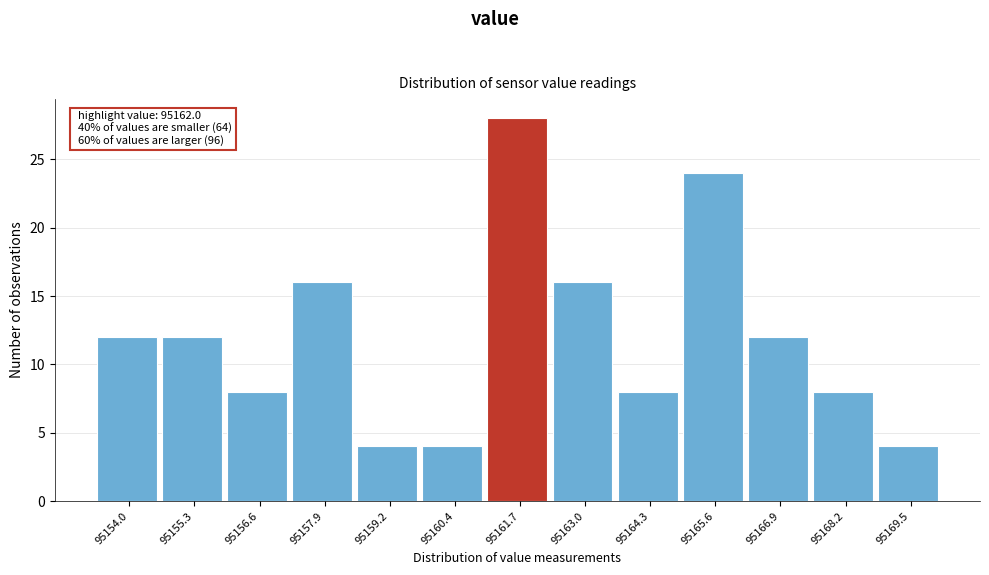

Reading left to right, what are all the values shown in this chart?

95154.0=12	95155.3=12	95156.6=8	95157.9=16	95159.2=4	95160.4=4	95161.7=28	95163.0=16	95164.3=8	95165.6=24	95166.9=12	95168.2=8	95169.5=4